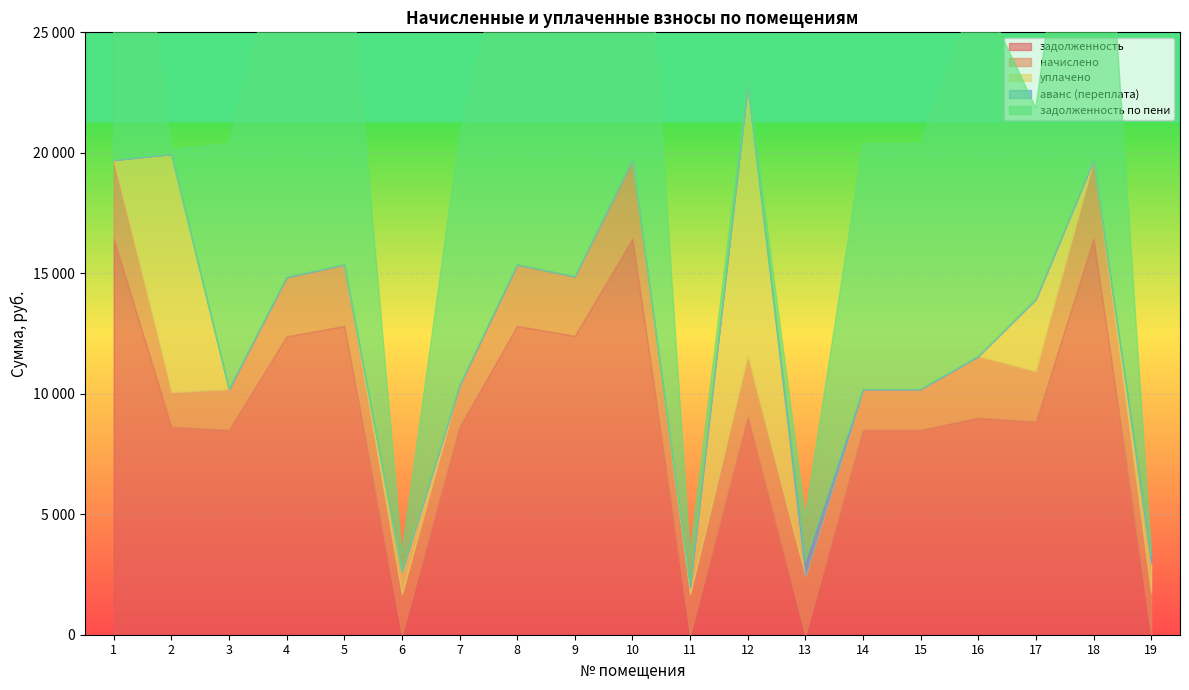

The задолженность series shows 12403.4 at 9. True or false?

True